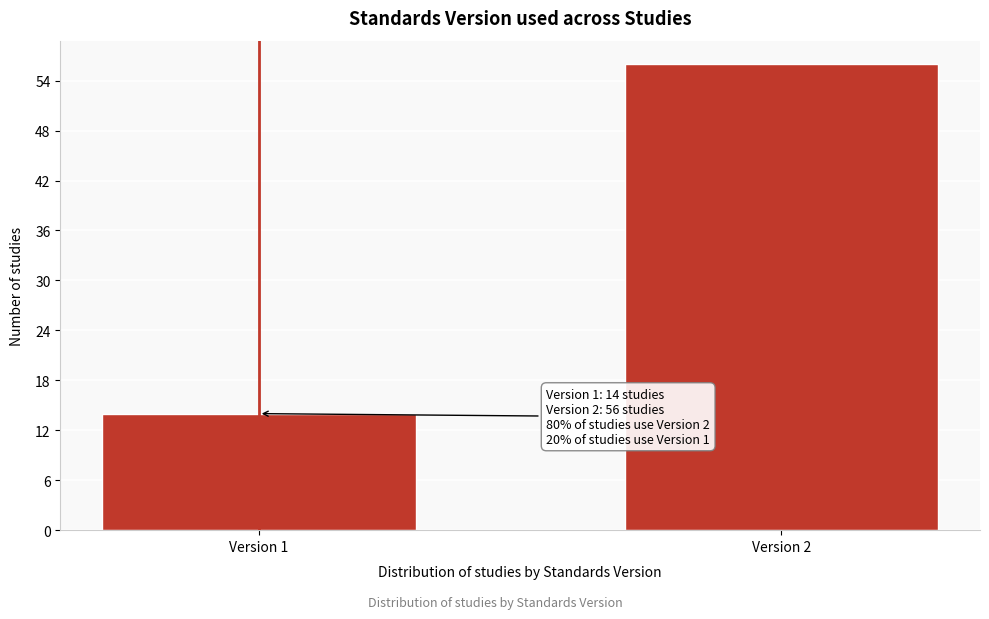

Reading left to right, list all the values displayed in this chart.

Version 1=14	Version 2=56